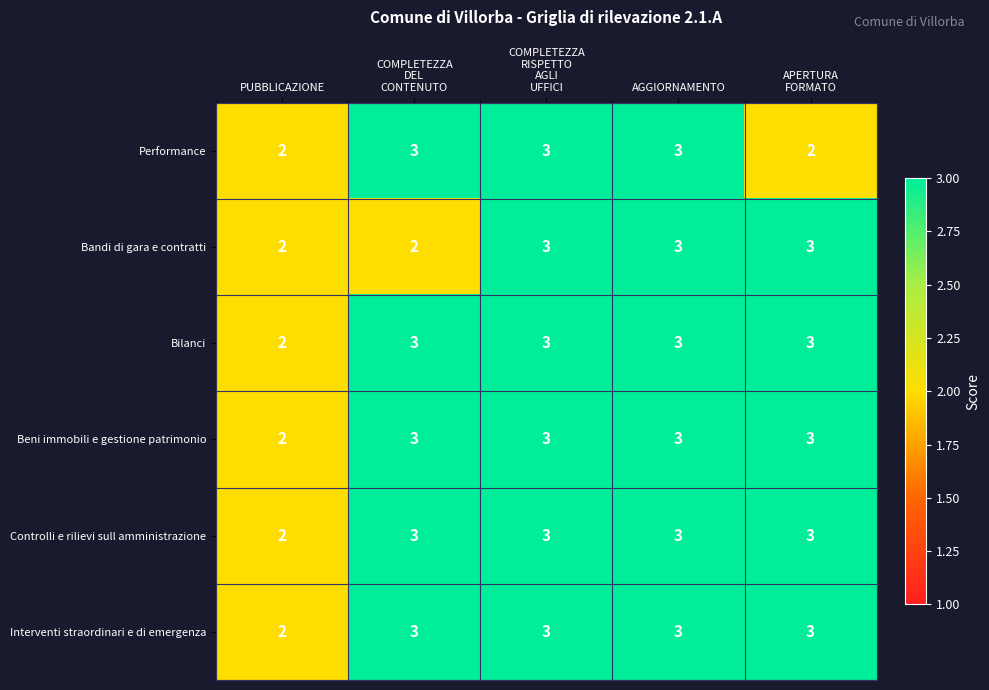

Which category has the lowest value in the Interventi straordinari e di emergenza series?

PUBBLICAZIONE